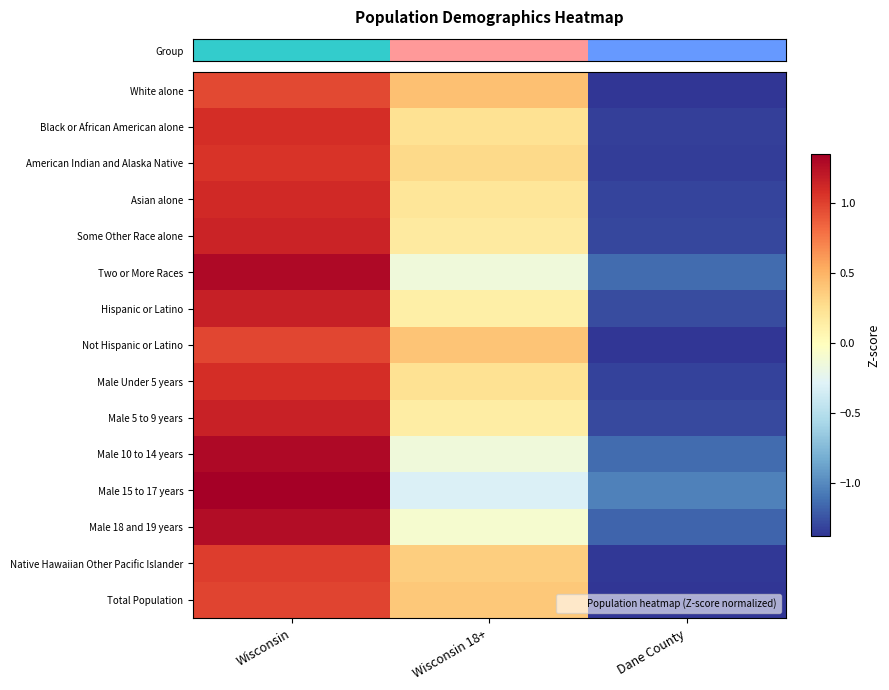

Count the number of categories in the chart.

3